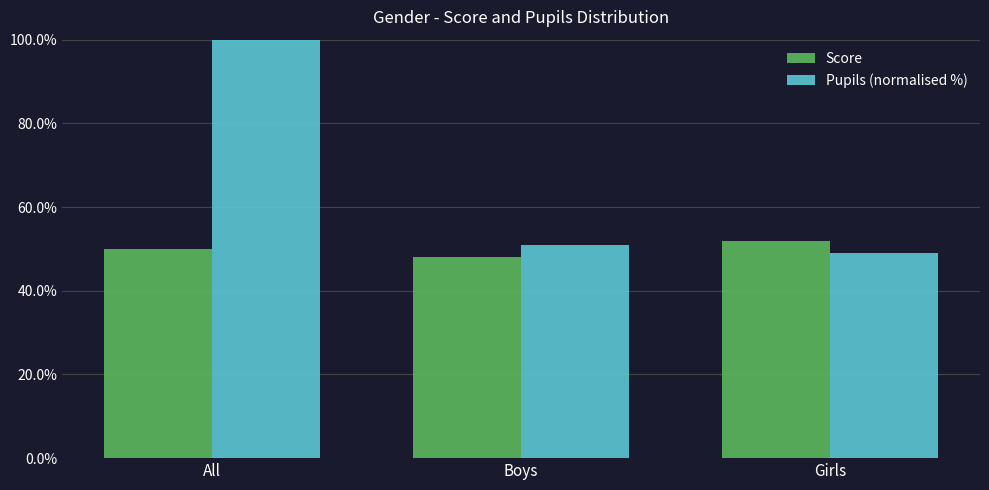

What is the greatest value displayed?

100.0